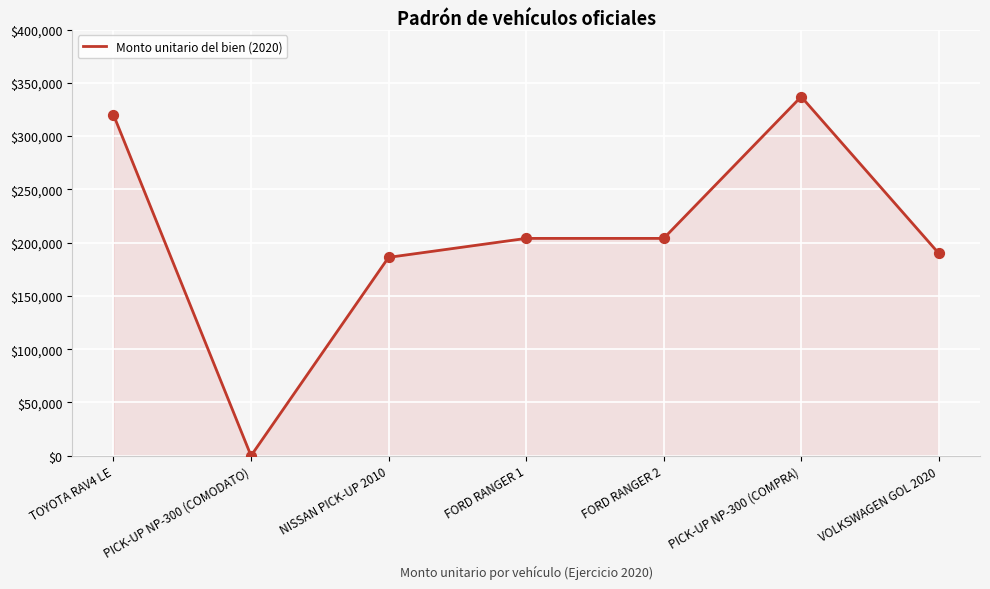

Between TOYOTA RAV4 LE and PICK-UP NP-300 (COMODATO), which is larger?

TOYOTA RAV4 LE